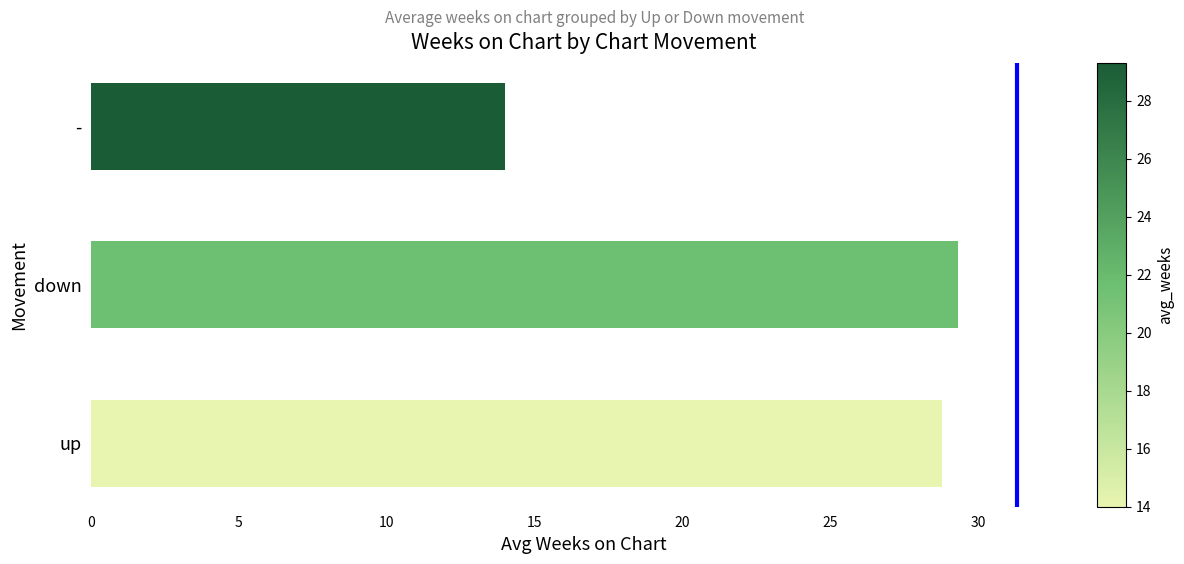

Which has a higher value, - or down?

down